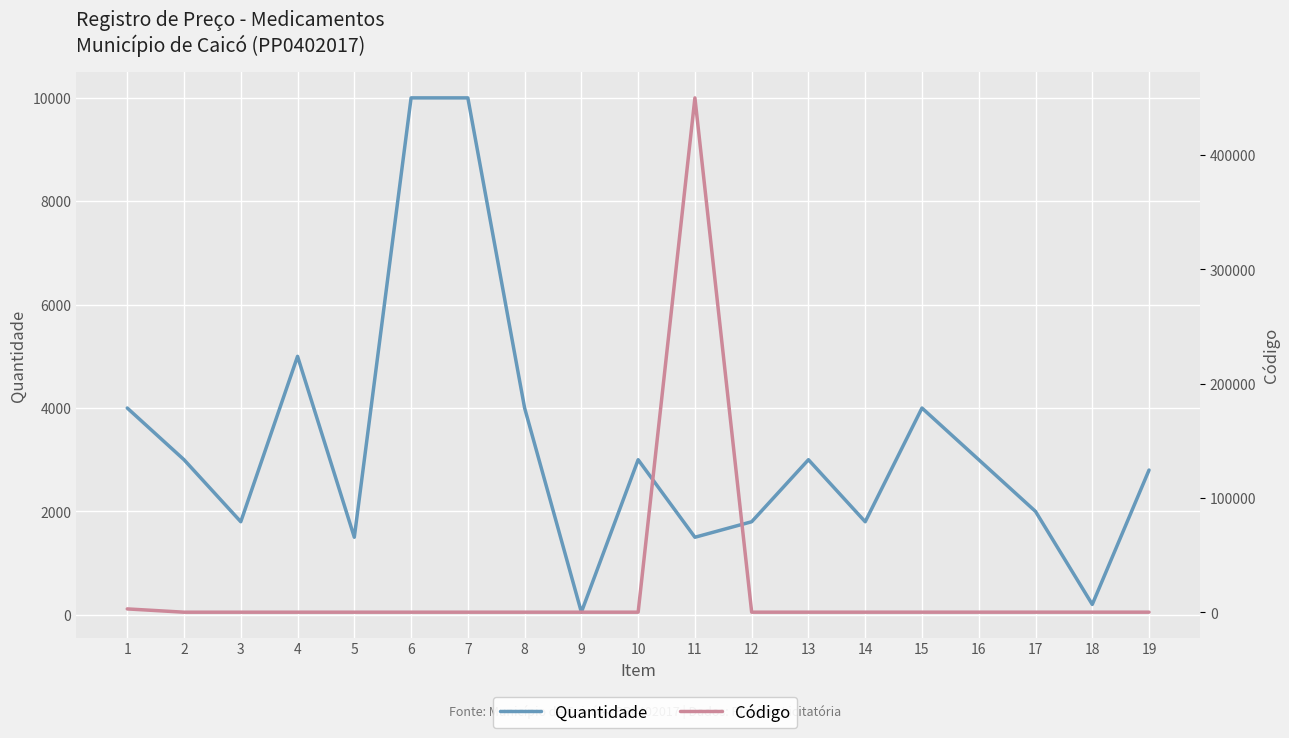

Read the Código value at 16.

207